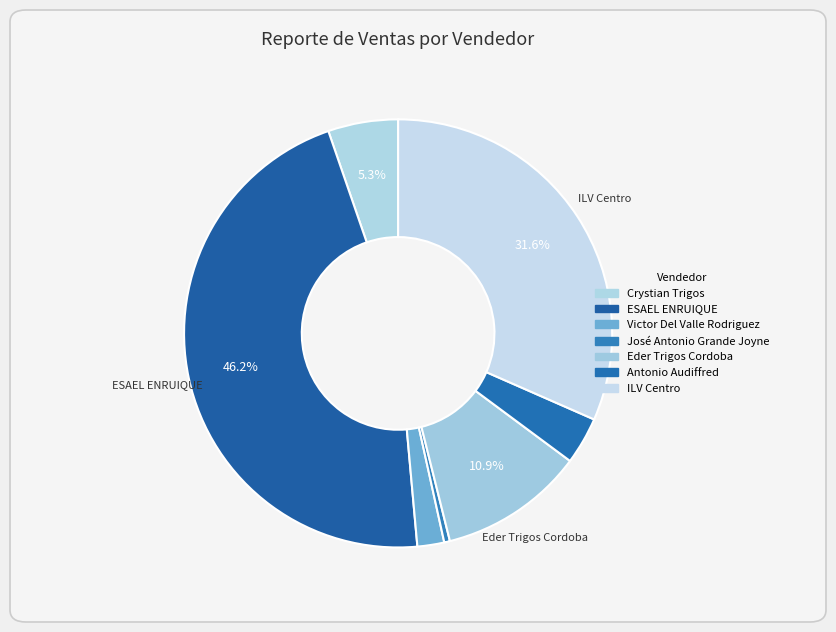

How many slices are in this pie chart?

7